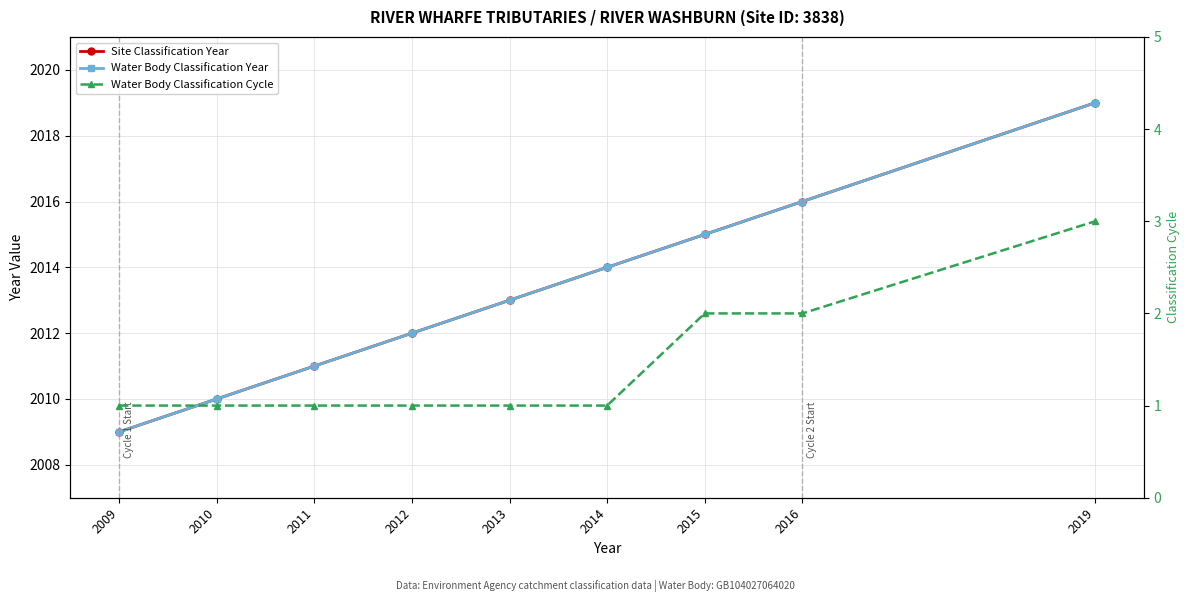

Is the value of Site Classification Year at 2011 greater than the value of Water Body Classification Cycle at 2014?

Yes